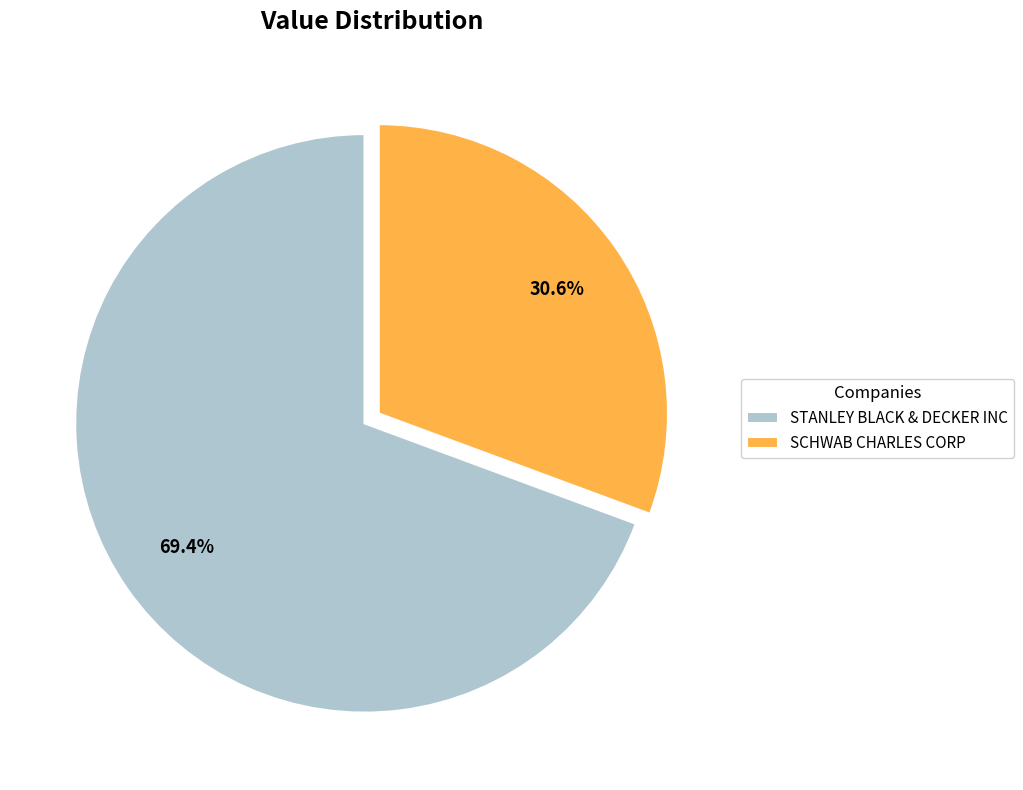

What is the total percentage of SCHWAB CHARLES CORP and STANLEY BLACK & DECKER INC?

100.0%